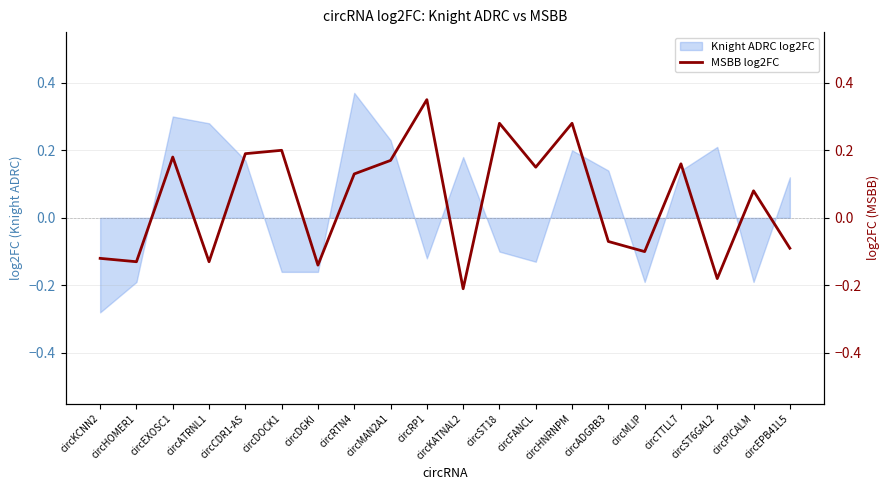

What value does the data have at circMAN2A1?

0.2